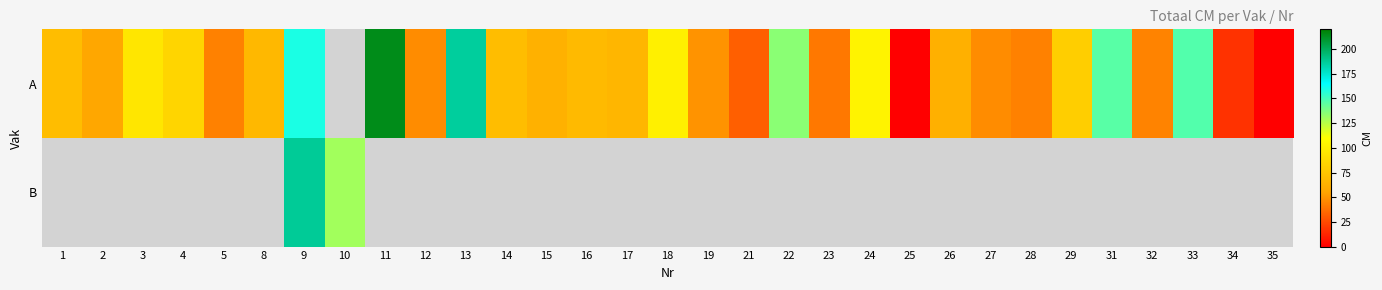

Which has a higher value, 29 or 16?

29